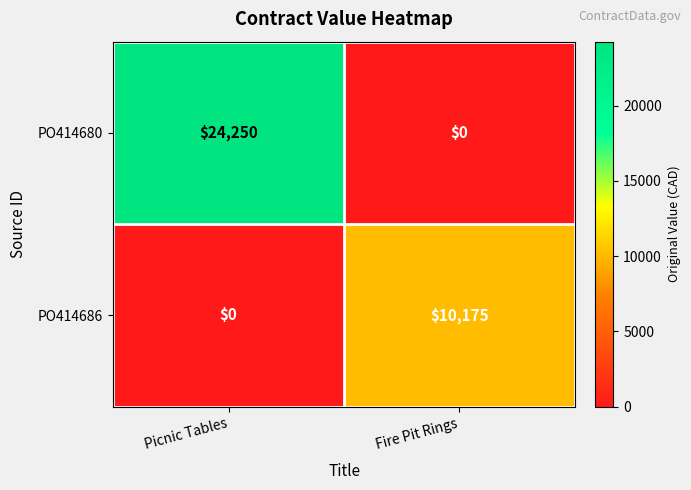

Is it true that PO414680 equals 0 at Fire Pit Rings?

True